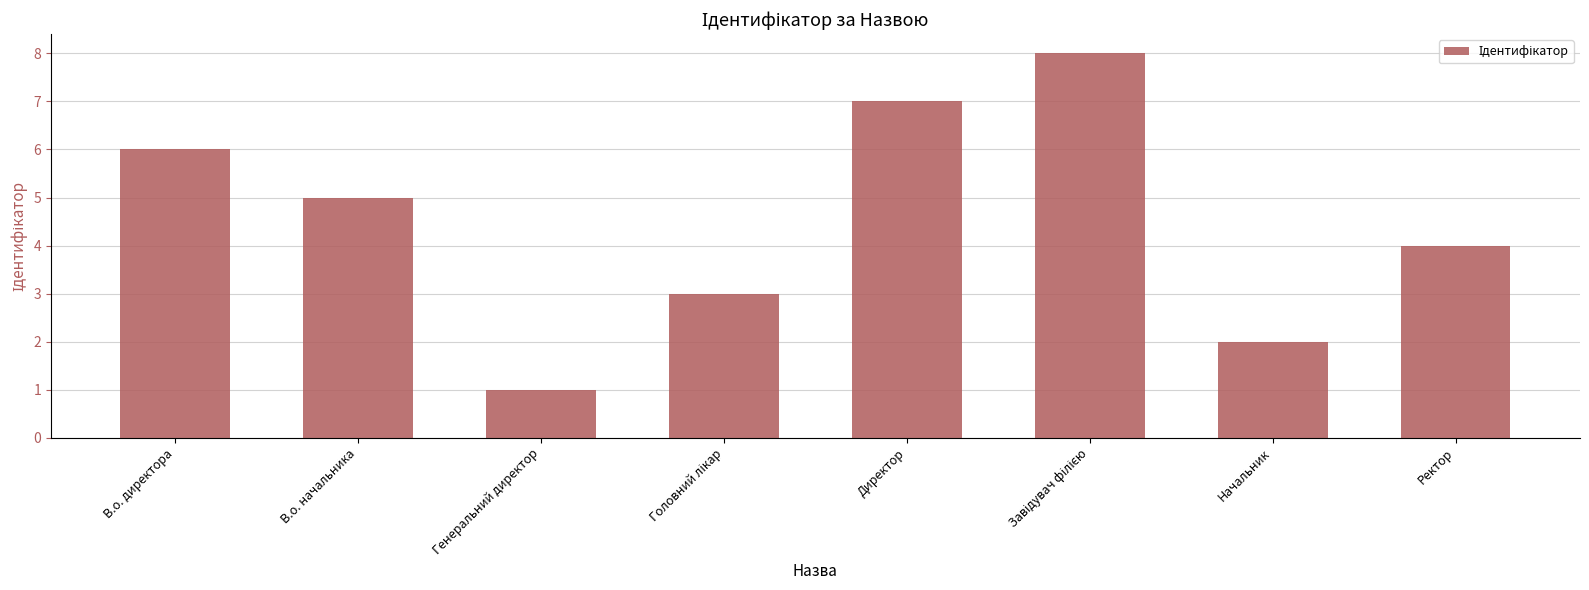

Are the bars grouped side by side (vs. stacked)?

No